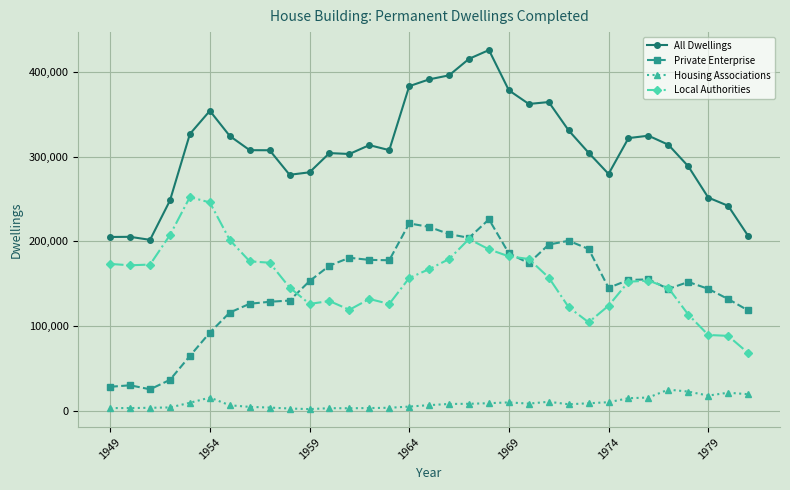

Which series has the largest range (max minus min)?

All Dwellings